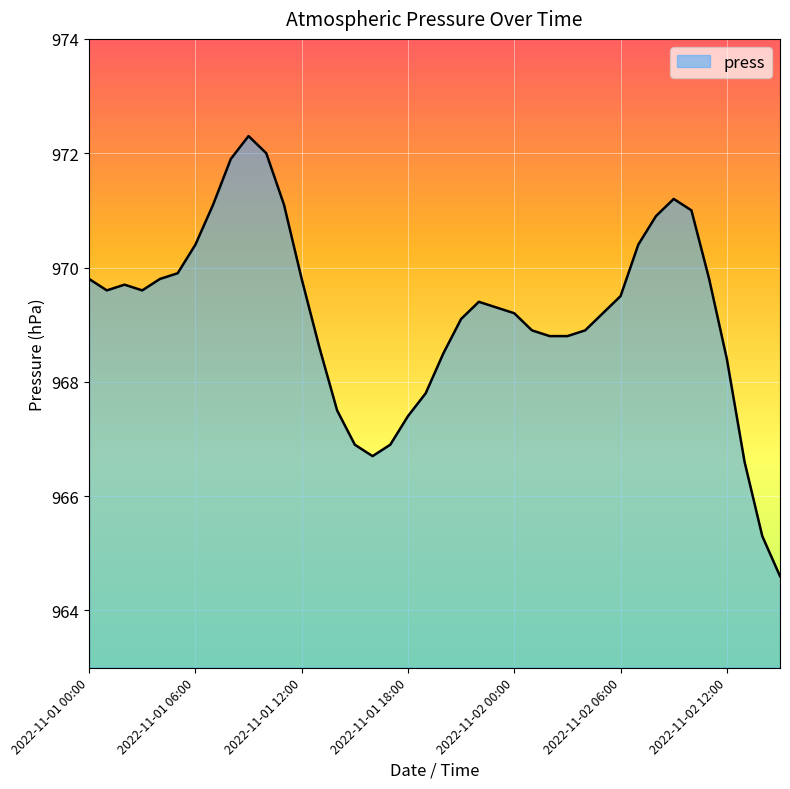

What is the greatest value displayed?

972.3